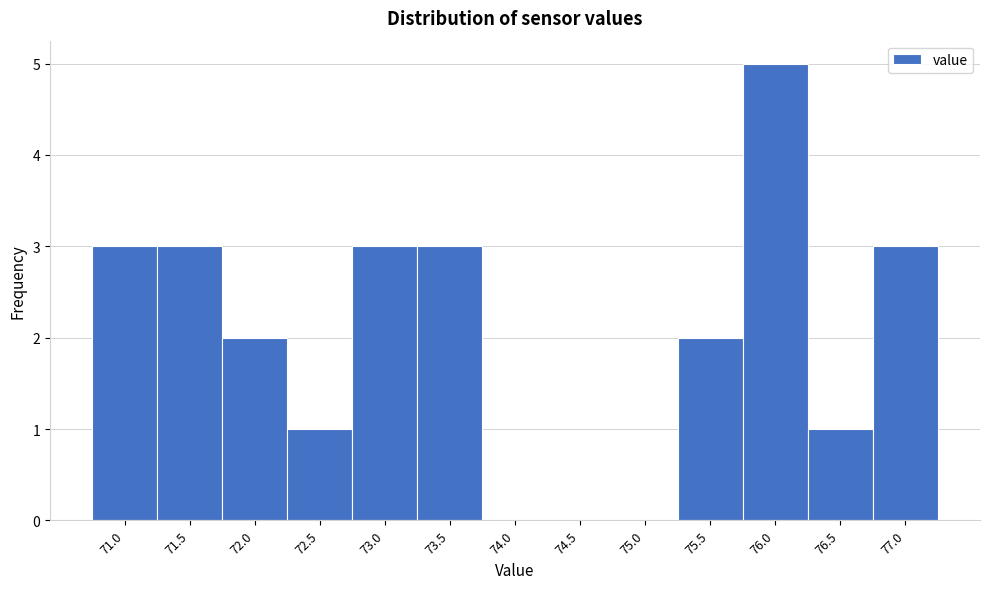

Reading left to right, list all the values displayed in this chart.

71.0=3	71.5=3	72.0=2	72.5=1	73.0=3	73.5=3	74.0=0	74.5=0	75.0=0	75.5=2	76.0=5	76.5=1	77.0=3